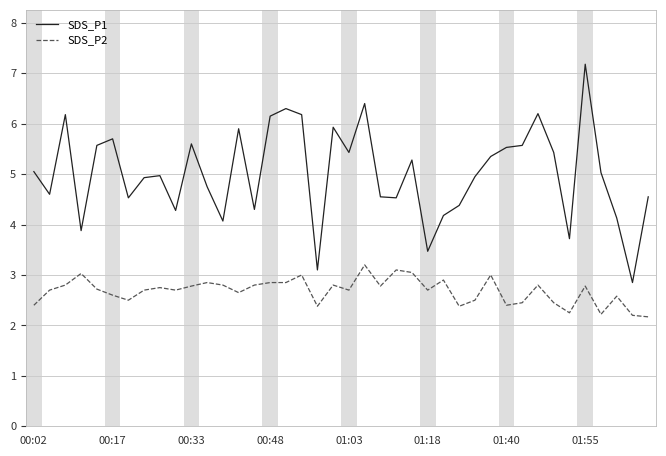

Which series has the largest total across all categories?

SDS_P1